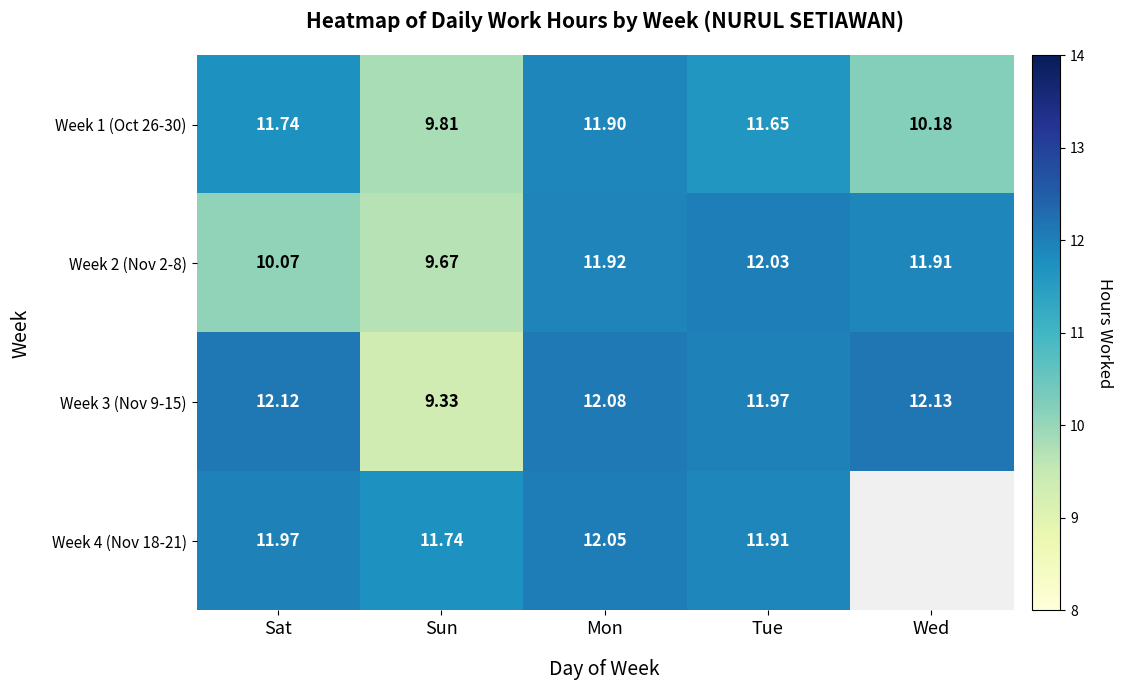

Is the value of Week 2 (Nov 2-8) at Sun greater than the value of Week 4 (Nov 18-21) at Sun?

No